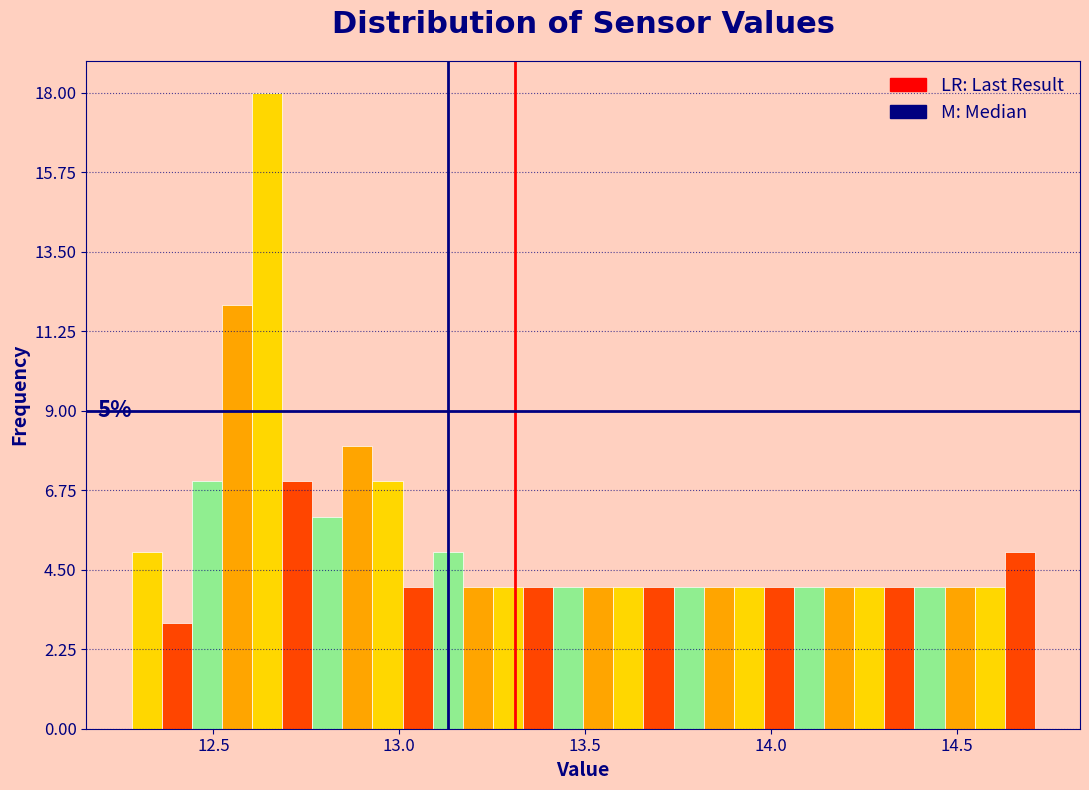

Read against the x-axis, roughly where is the centre of the tallest bar?

12.65